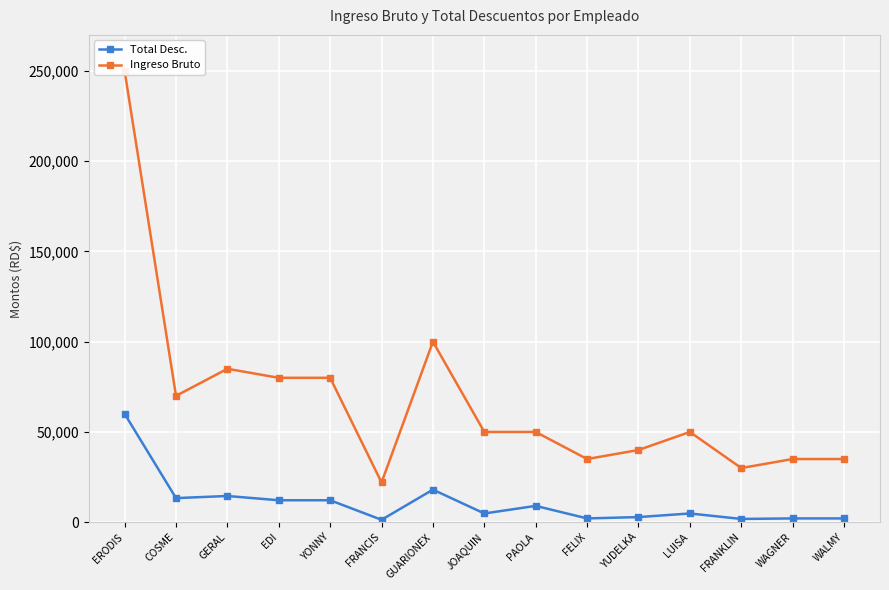

Which category has the lowest value across all series?

FRANCIS